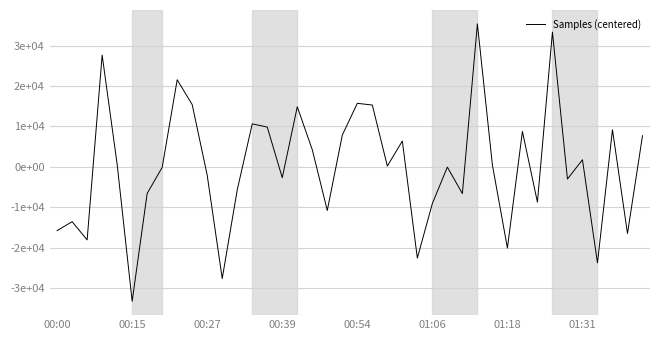

Is this an area chart (filled region under the line)?

No